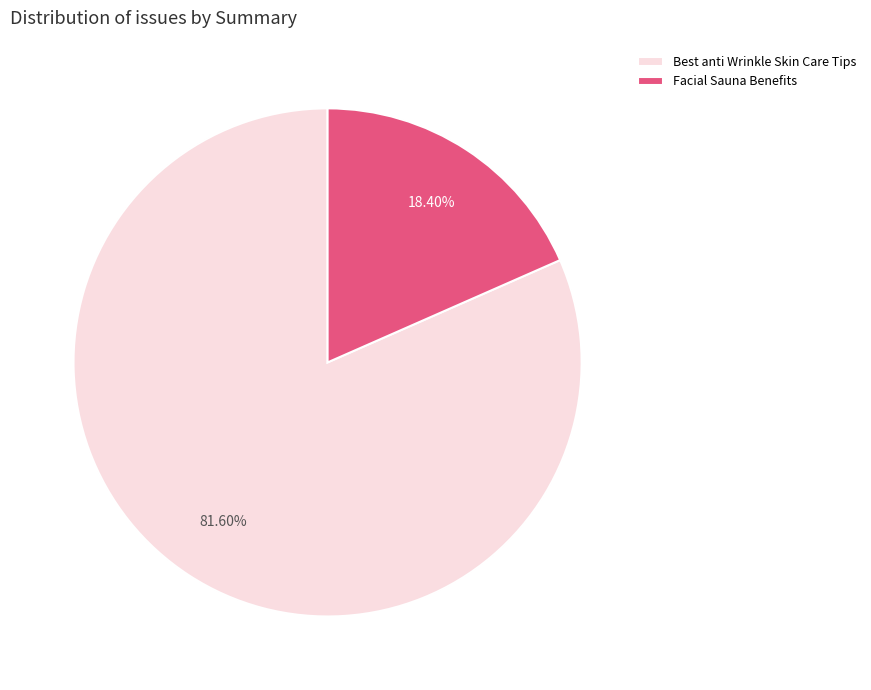

Which slice is the largest?

Best anti Wrinkle Skin Care Tips